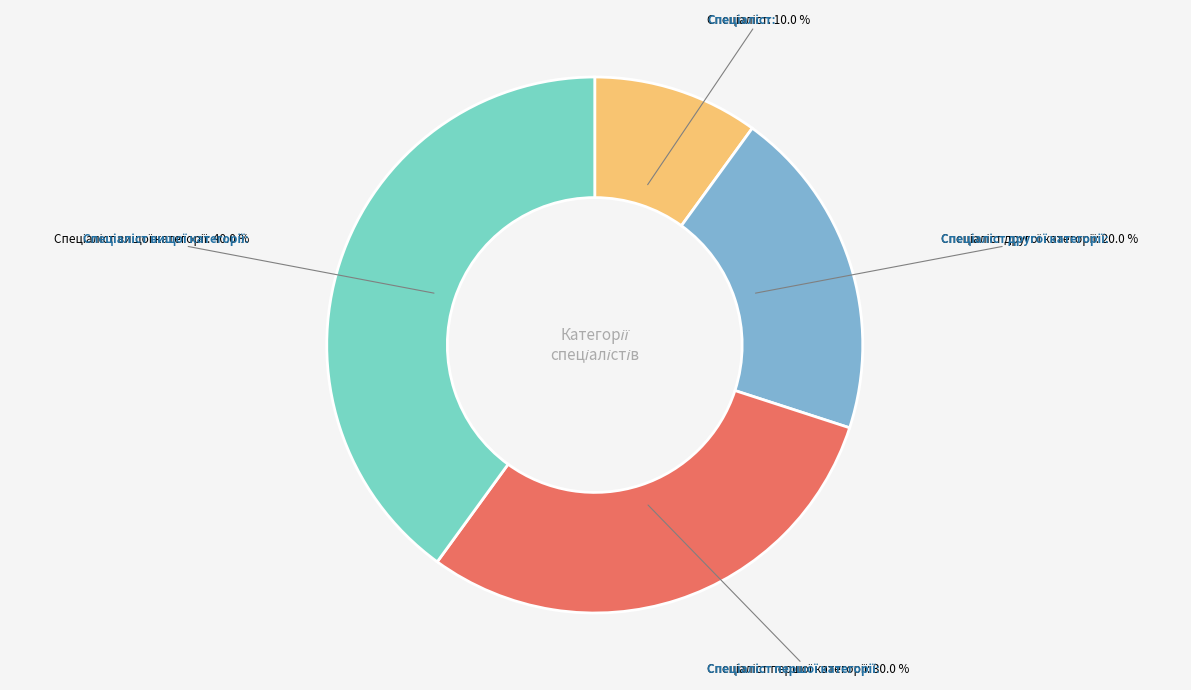

Is there any slice that represents more than half of the pie?

No